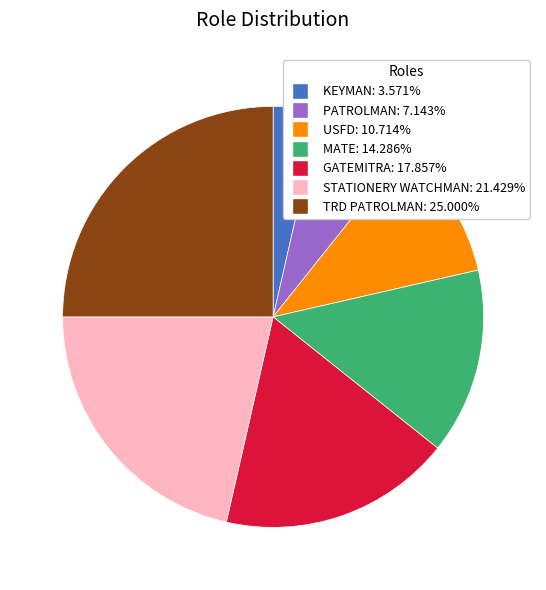

Is there a majority slice in this chart?

No